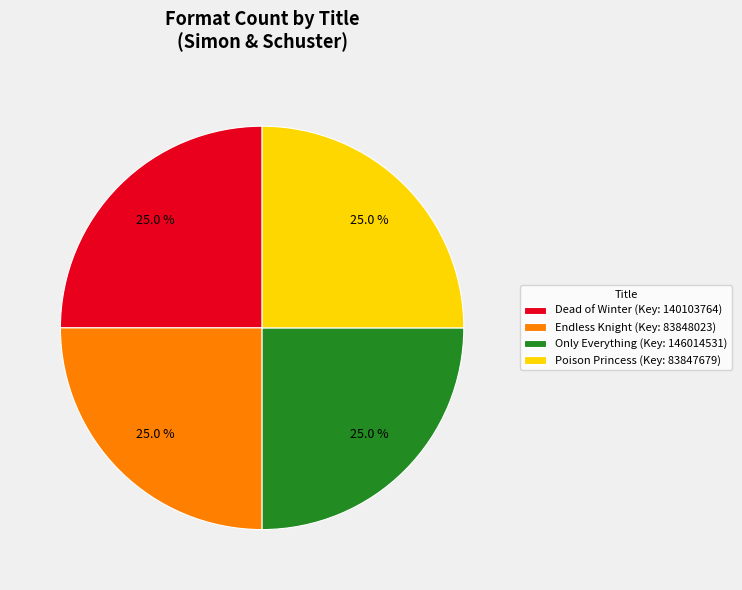

To the nearest percent, what is the average slice percentage?

25%